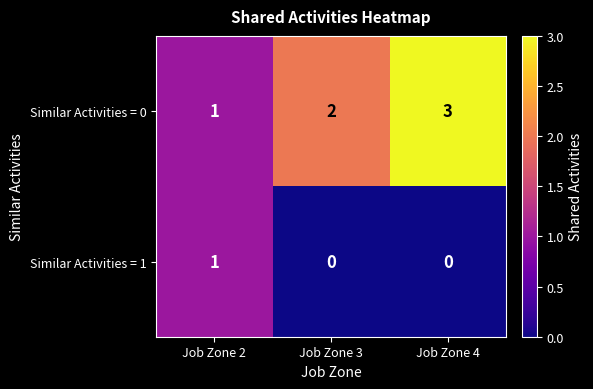

What is the sum of all Similar Activities = 0 values?

6